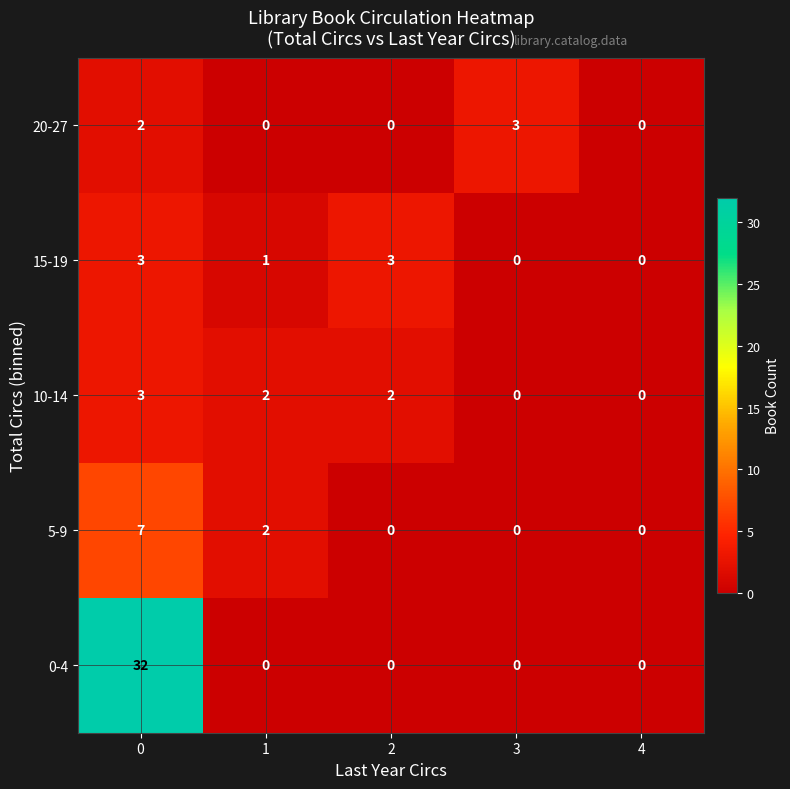

Which series changed the most between 0 and 1?

0-4